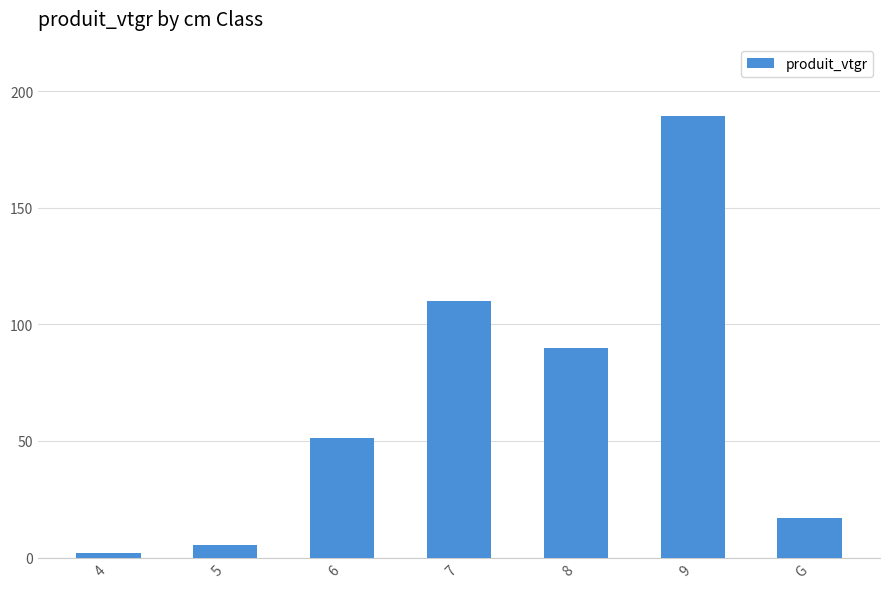

Does the chart contain any negative values?

No